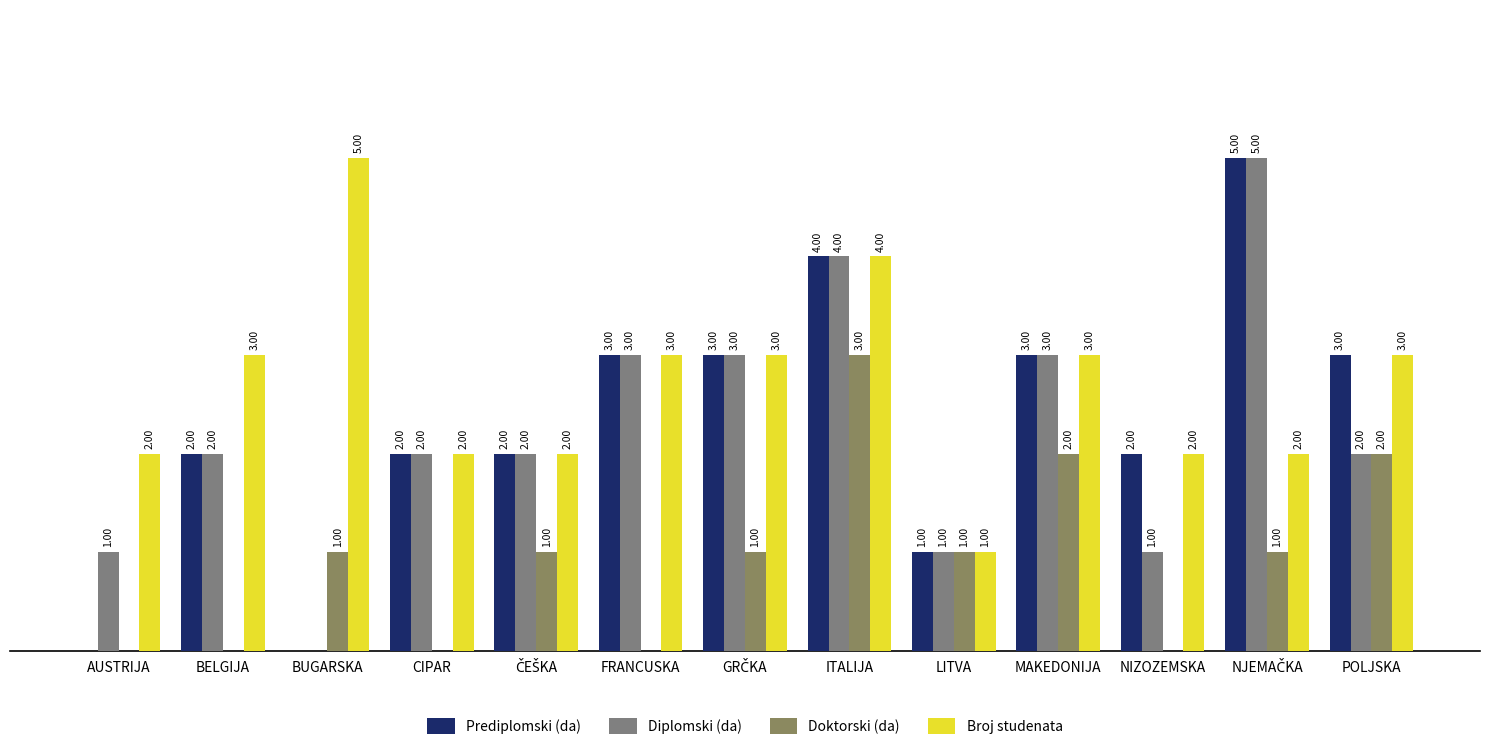

At which label does Prediplomski (da) first exceed 2?

FRANCUSKA